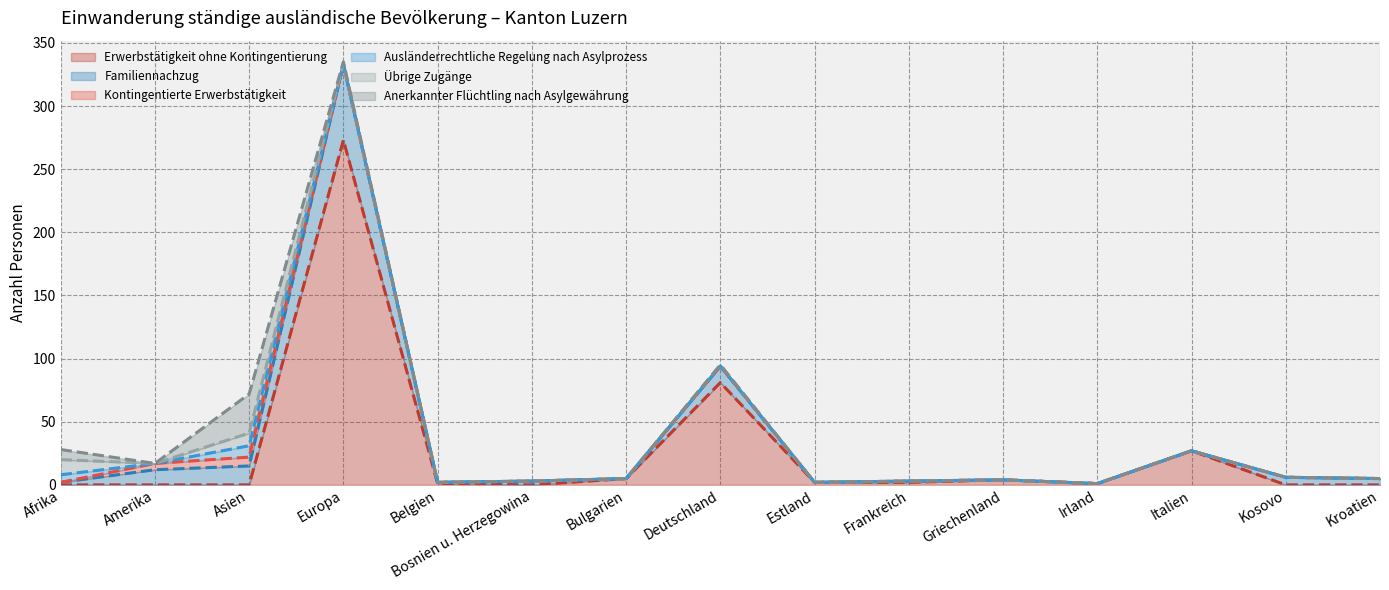

What are all the series names shown in the legend?

Erwerbstätigkeit ohne Kontingentierung, Familiennachzug, Kontingentierte Erwerbstätigkeit, Ausländerrechtliche Regelung nach Asylprozess, Übrige Zugänge, Anerkannter Flüchtling nach Asylgewährung